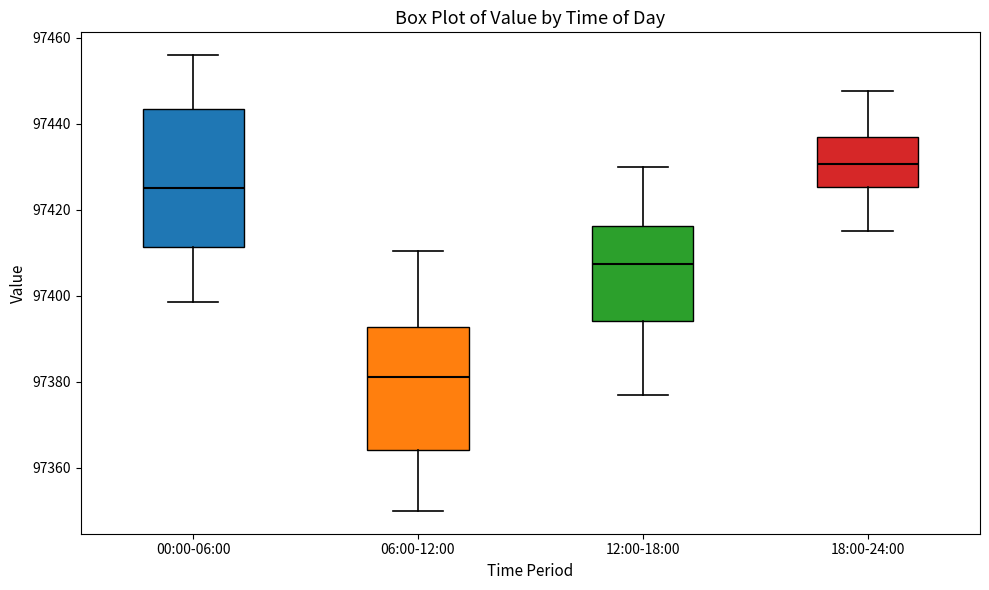

Reading left to right, read every box against the y-axis: the position of its median line, the range the box covers, and the ends of its whiskers. The values are not printed on the chart, so give them approximately, as read against the axis.

00:00-06:00: median 97424, box 97412 to 97444, whiskers 97398 to 97456
06:00-12:00: median 97382, box 97364 to 97392, whiskers 97350 to 97410
12:00-18:00: median 97408, box 97394 to 97416, whiskers 97378 to 97430
18:00-24:00: median 97430, box 97426 to 97438, whiskers 97416 to 97448